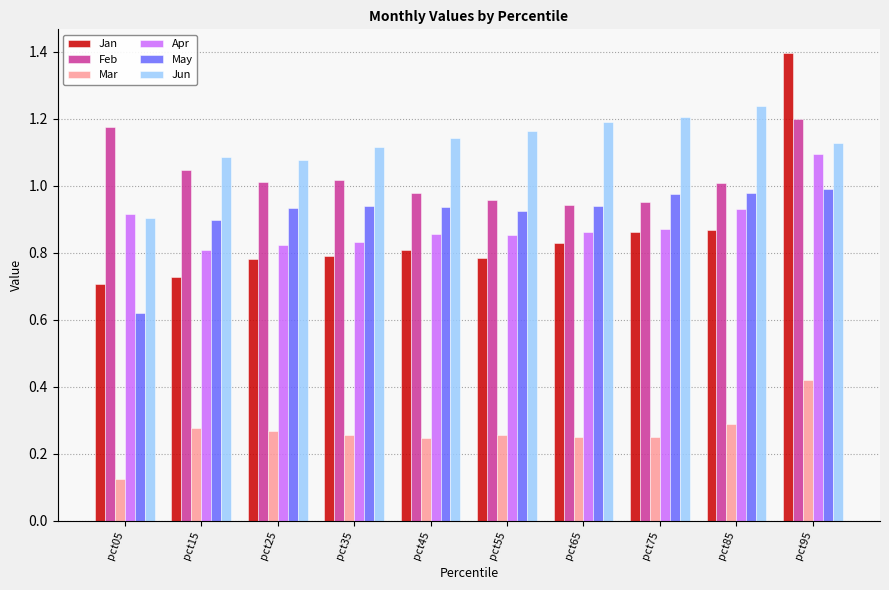

How many groups of bars are there?

10